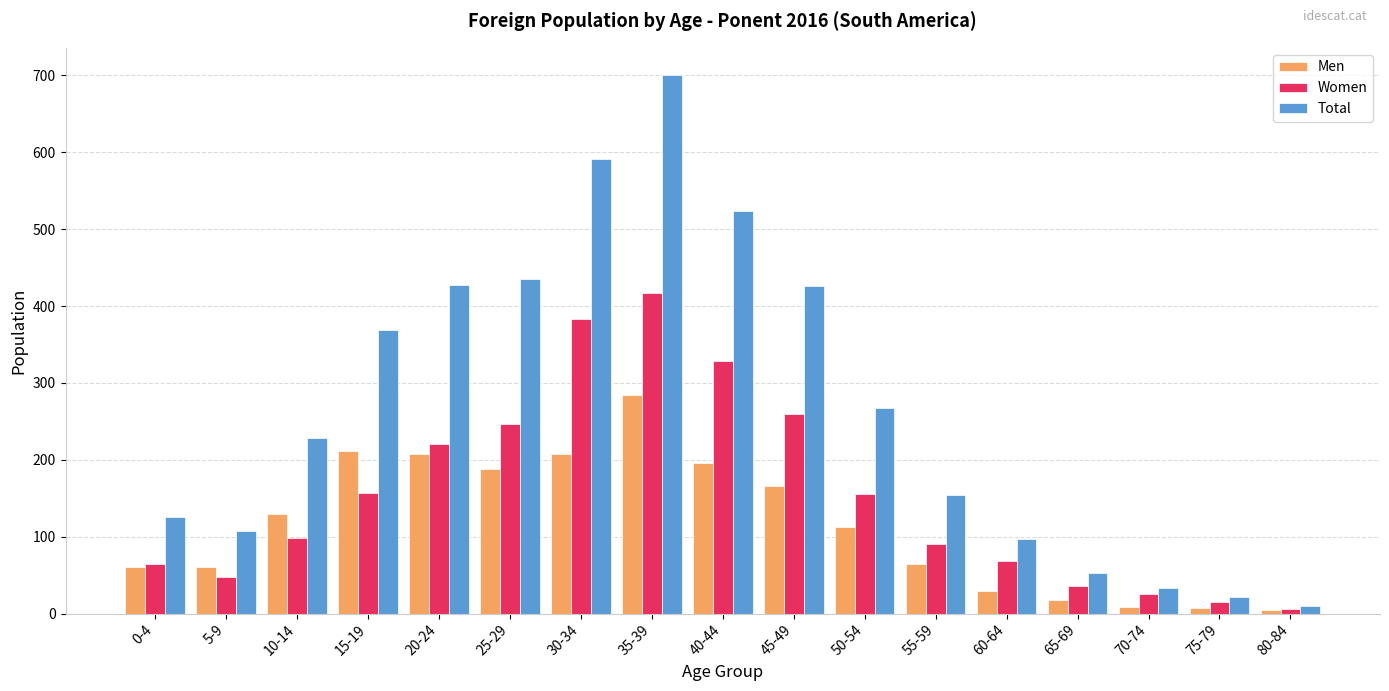

What is the sum of the Women values at 5-9 and 20-24?

267